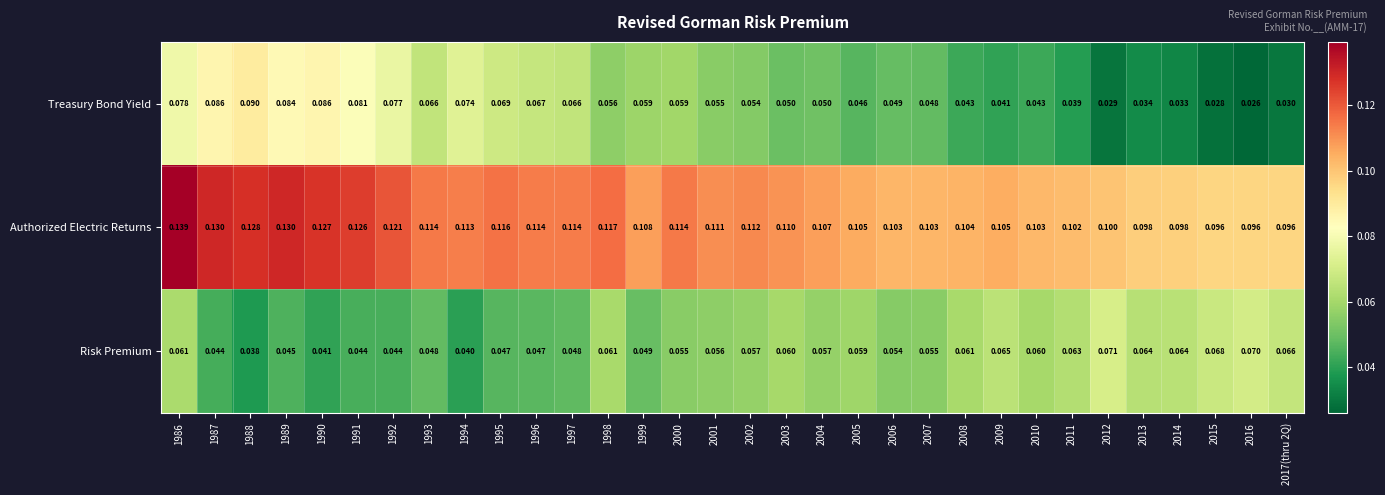

What is the difference between the highest and lowest values at 2003?

0.1